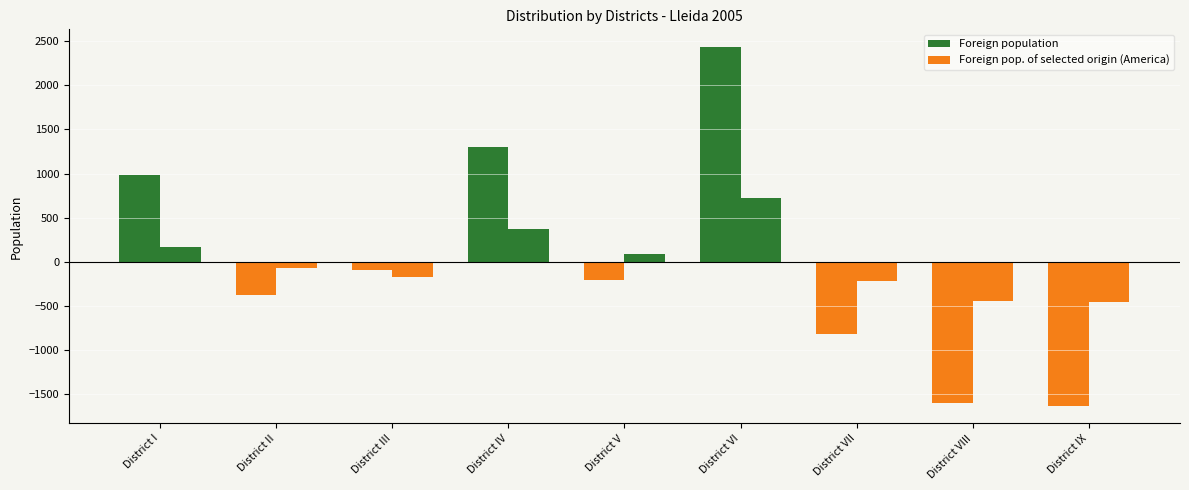

How many groups of bars are there?

9